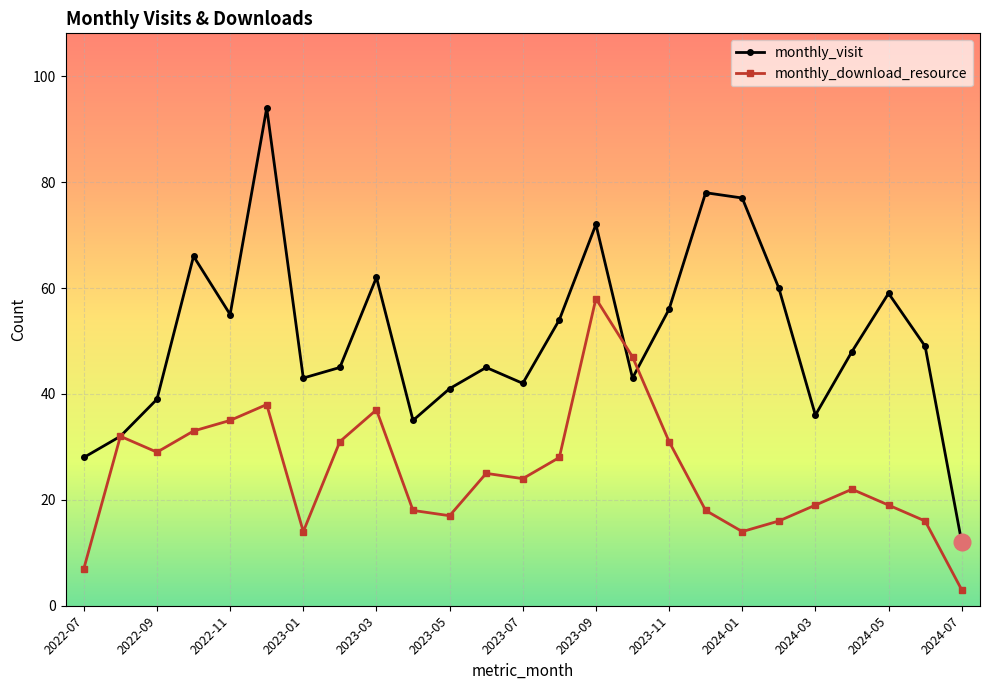

Rank the series by their average value, from highest to lowest.

monthly_visit, monthly_download_resource